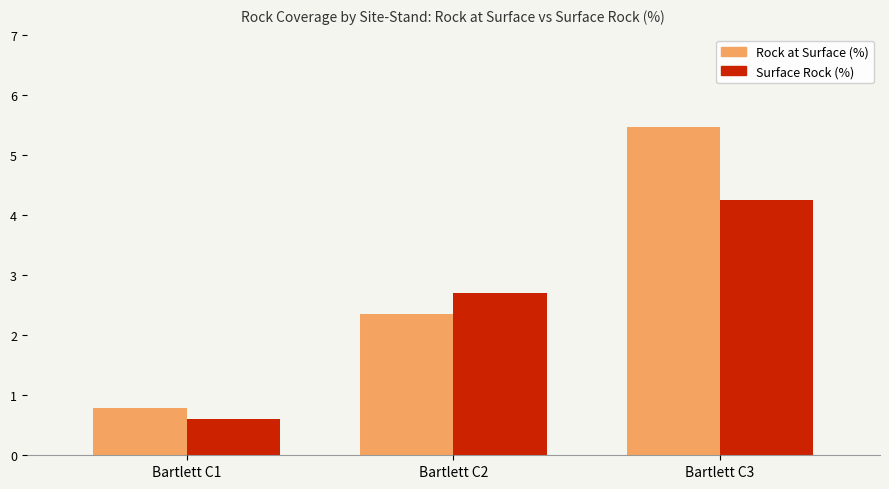

How many groups of bars are there?

3